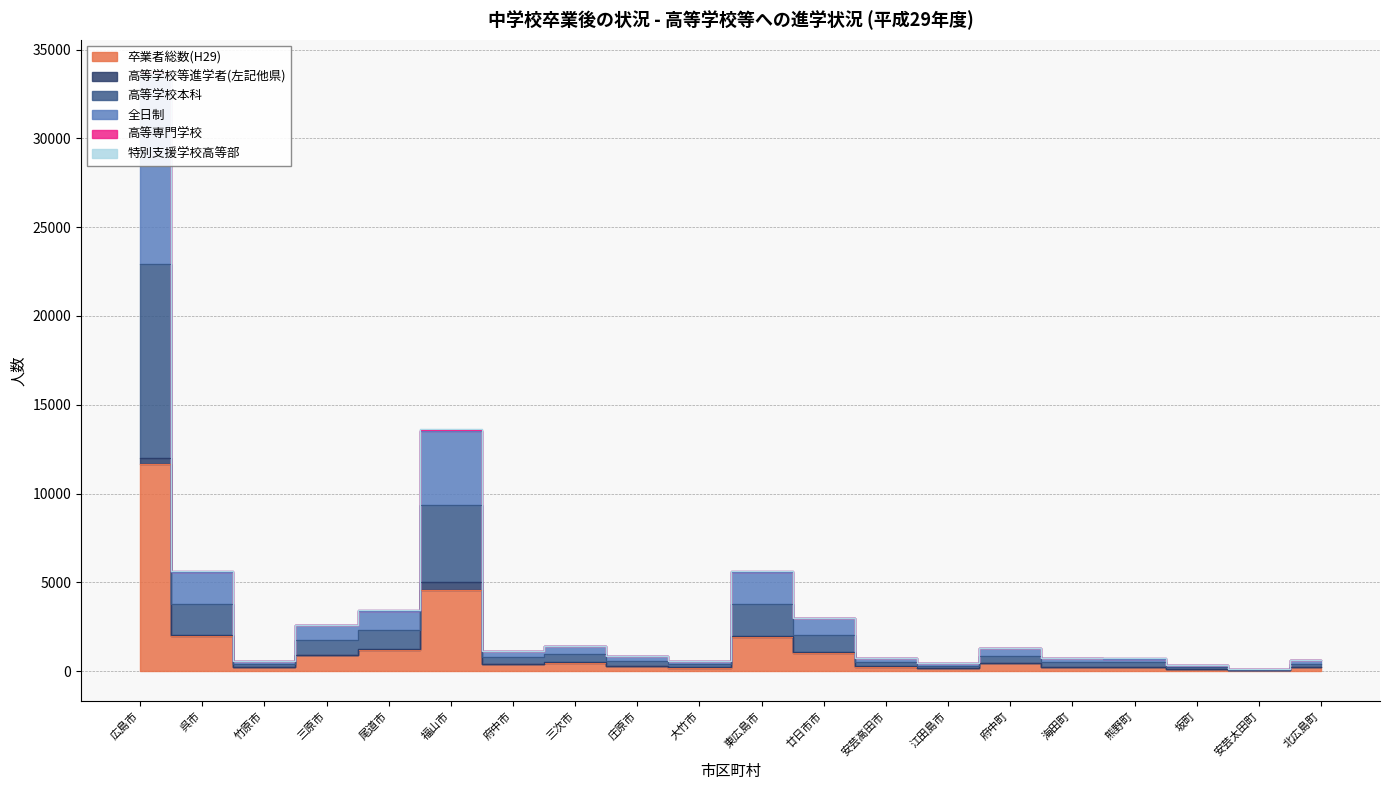

In 高等学校本科, how many points are lower than both neighbors (excluding endpoints)?

5